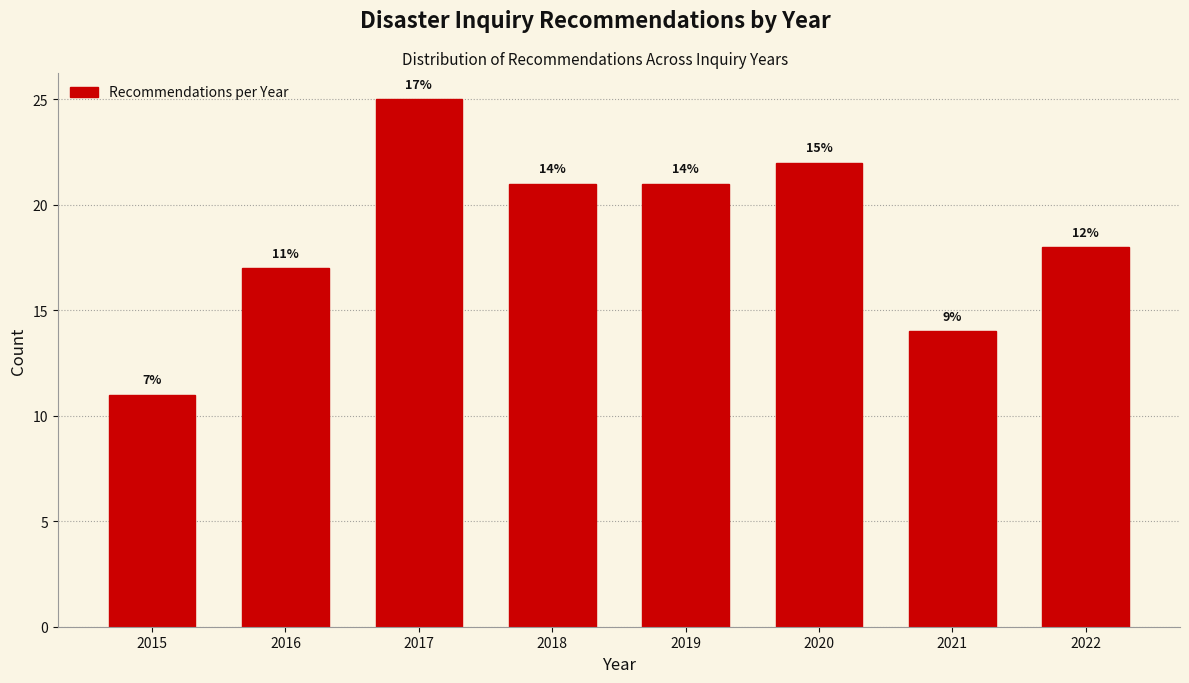

Reading left to right, transcribe all the data shown in this chart.

11	17	25	21	21	22	14	18